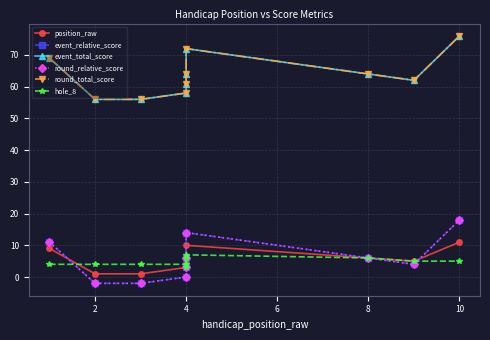

How many round_relative_score values are between 0 and 11?

6